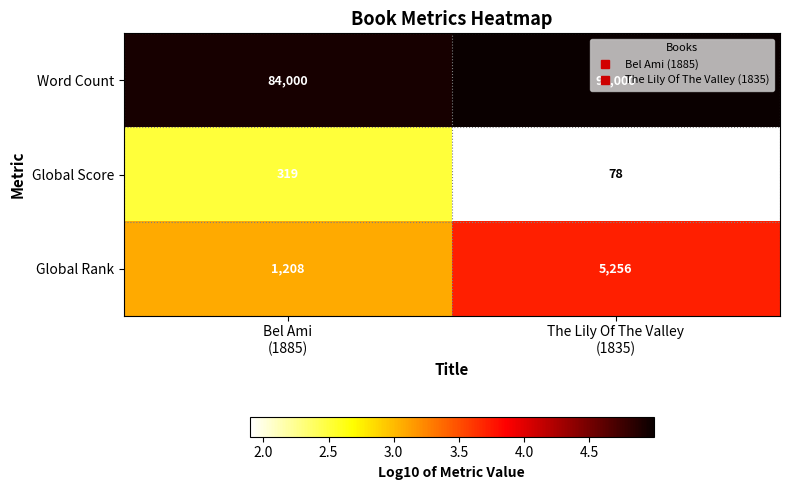

What is the difference between the highest and lowest values at Bel Ami
(1885)?

83681